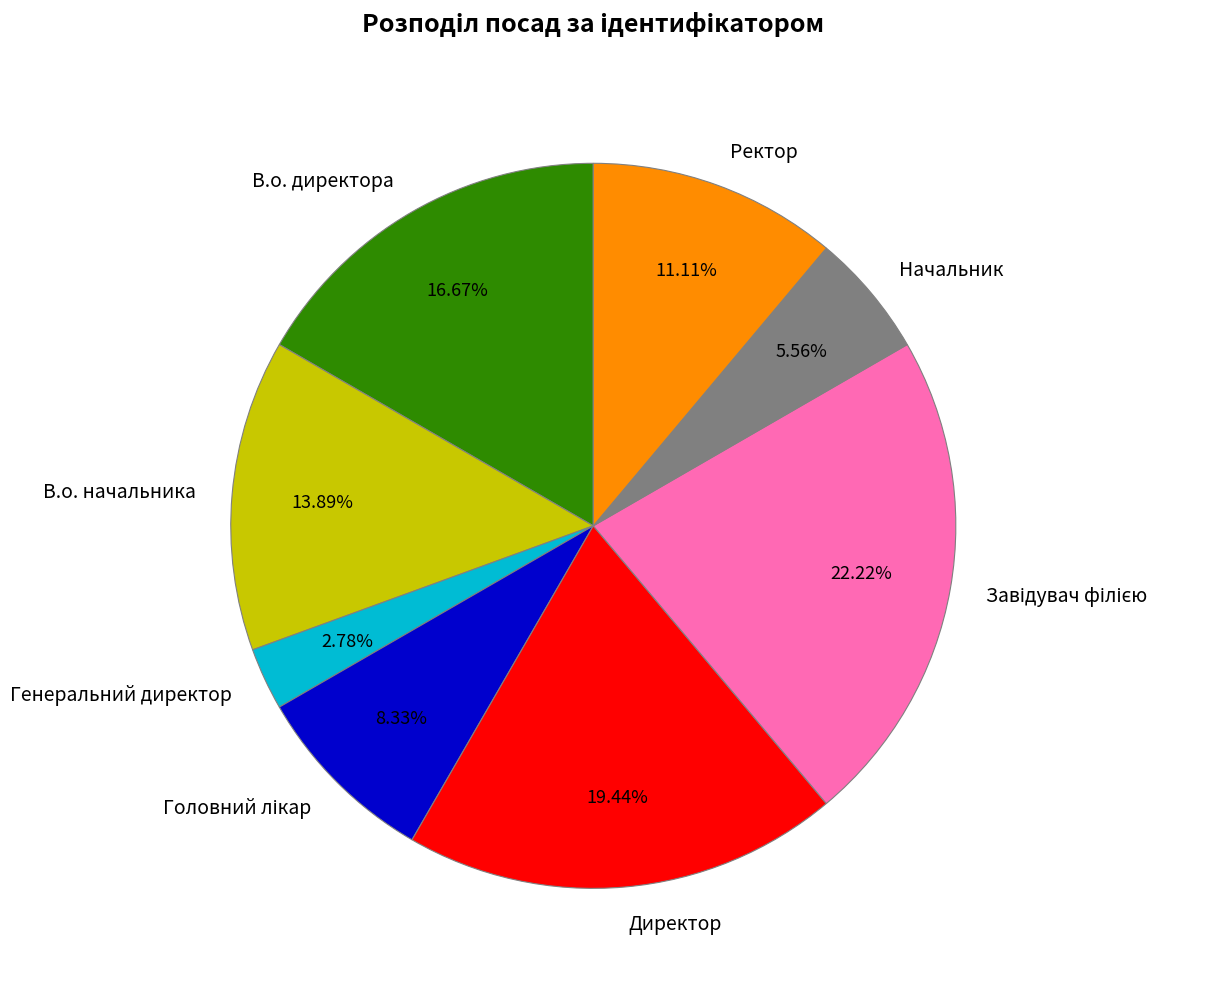

To the nearest percent, what is the difference between the Ректор and Директор slice percentages?

8%